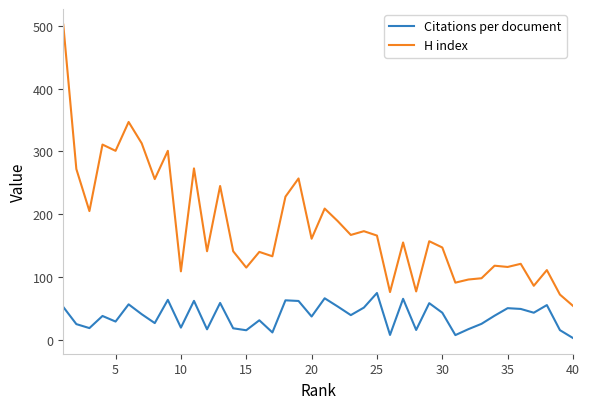

What is the highest value of the Citations per document series?

74.5